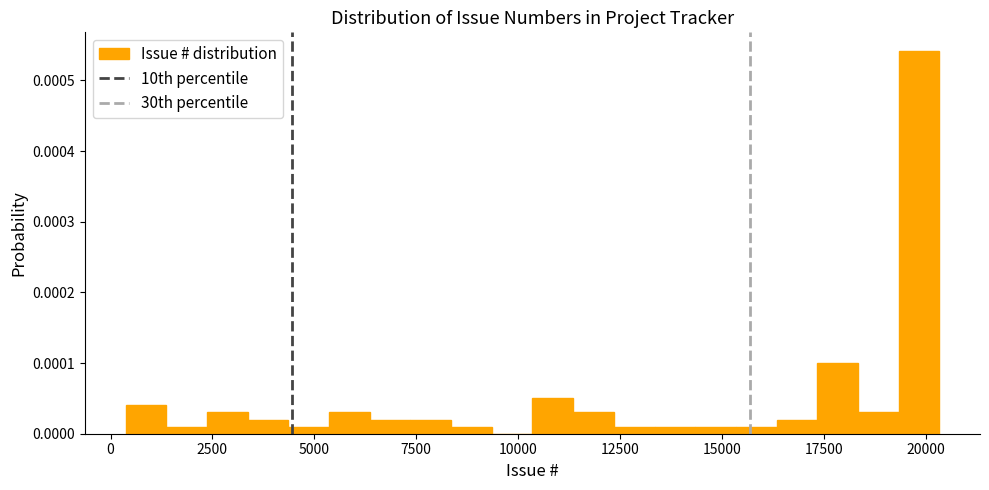

Around what value on the x-axis is the tallest bar? Give the approximate position of its centre, as read against the axis.

20000